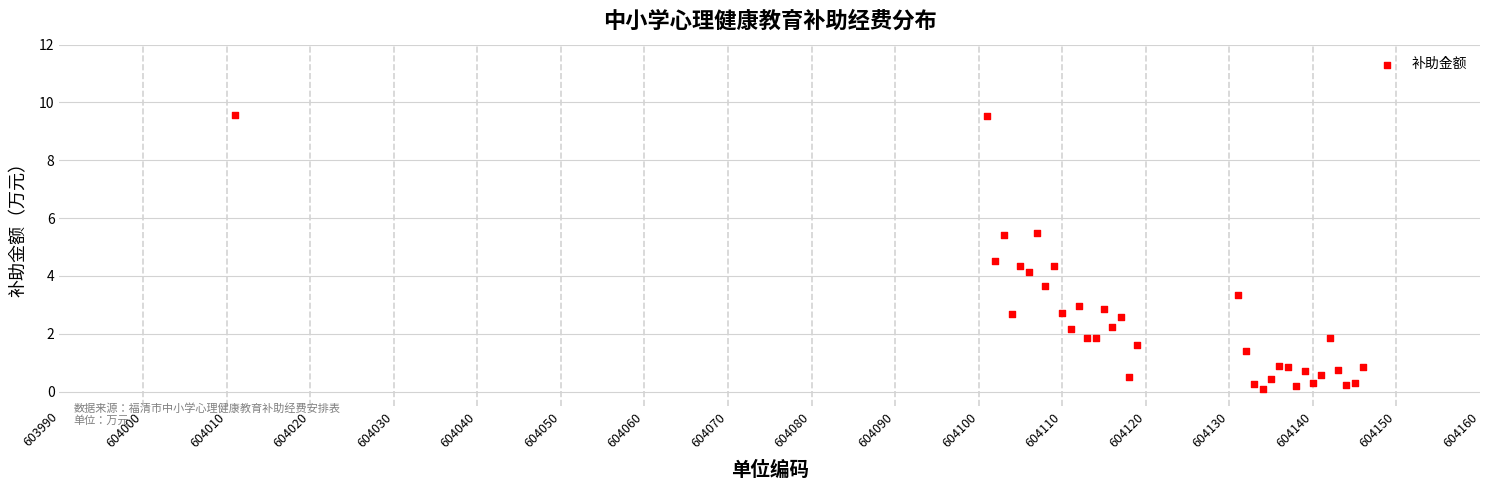

What Y value in the scatter plot is closest to 4?

4.1